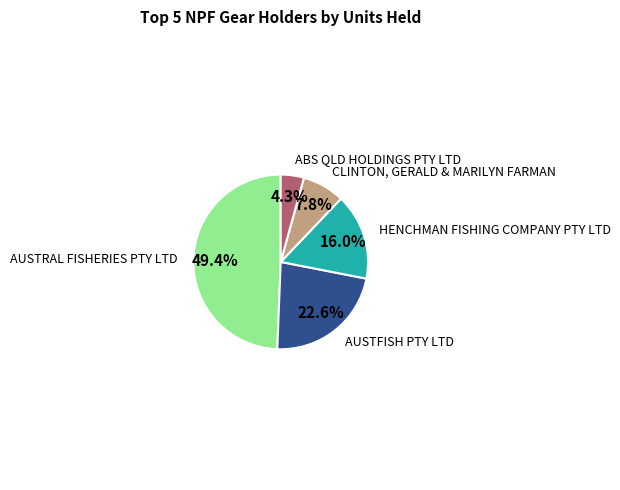

Is there any slice that represents more than half of the pie?

No